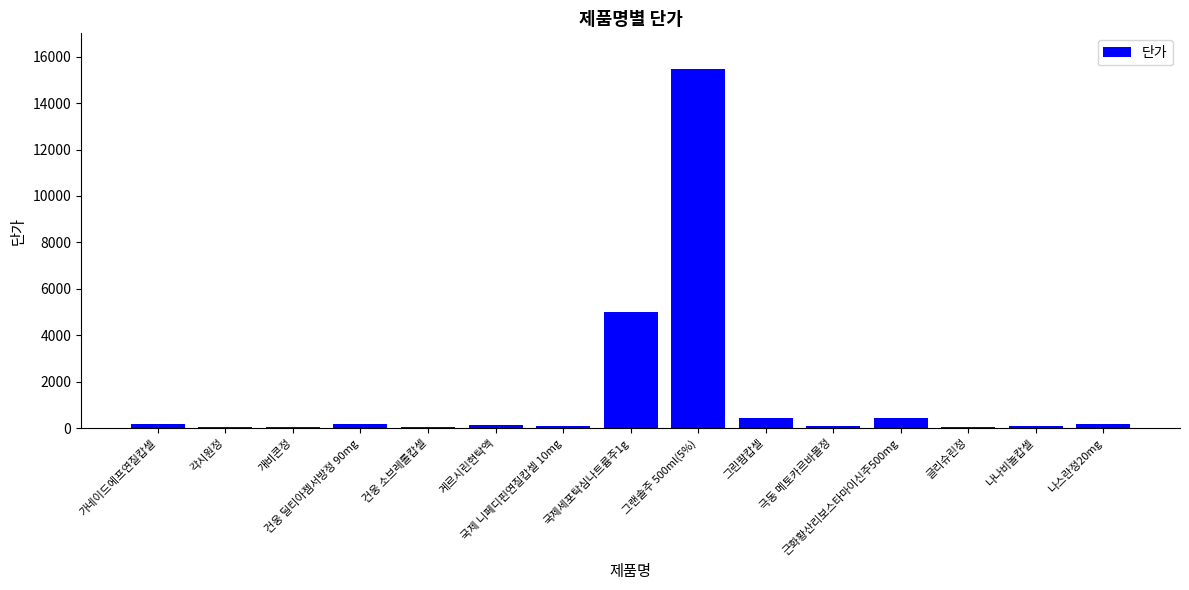

What is the sum of all values?

22452